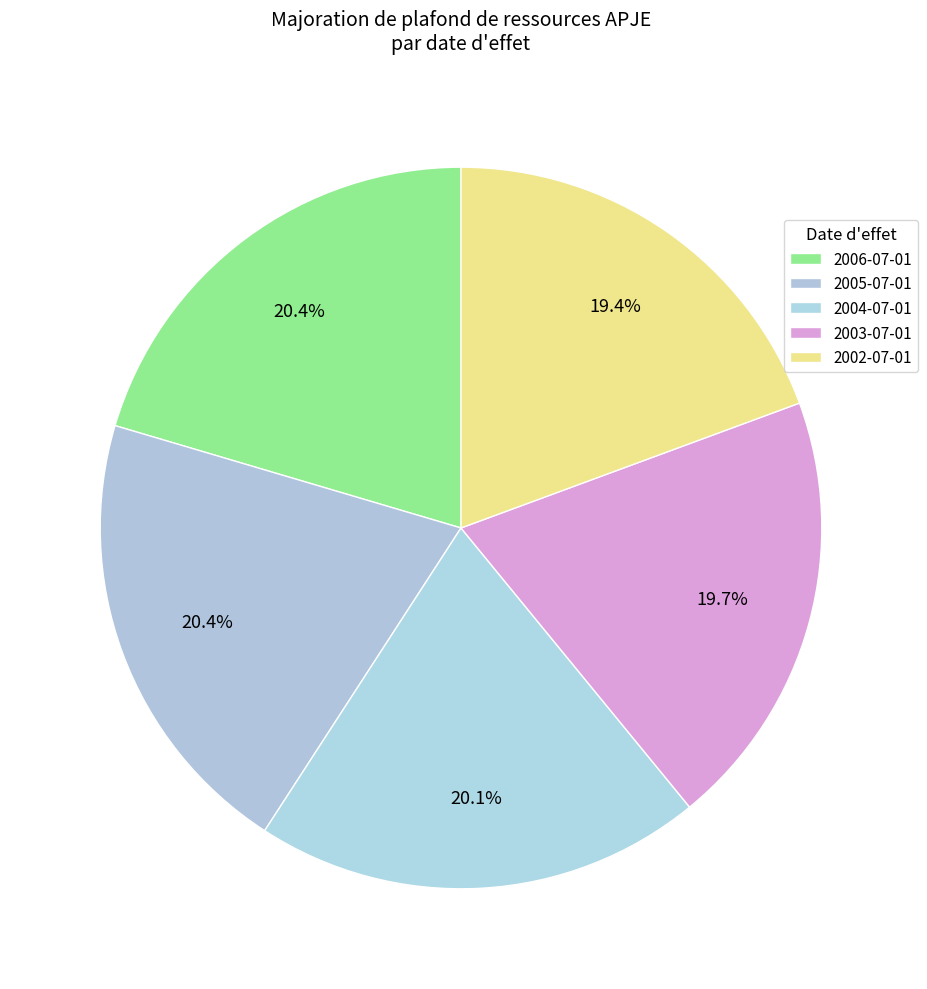

To the nearest percent, what is the difference between the largest and smallest slice percentages?

1%